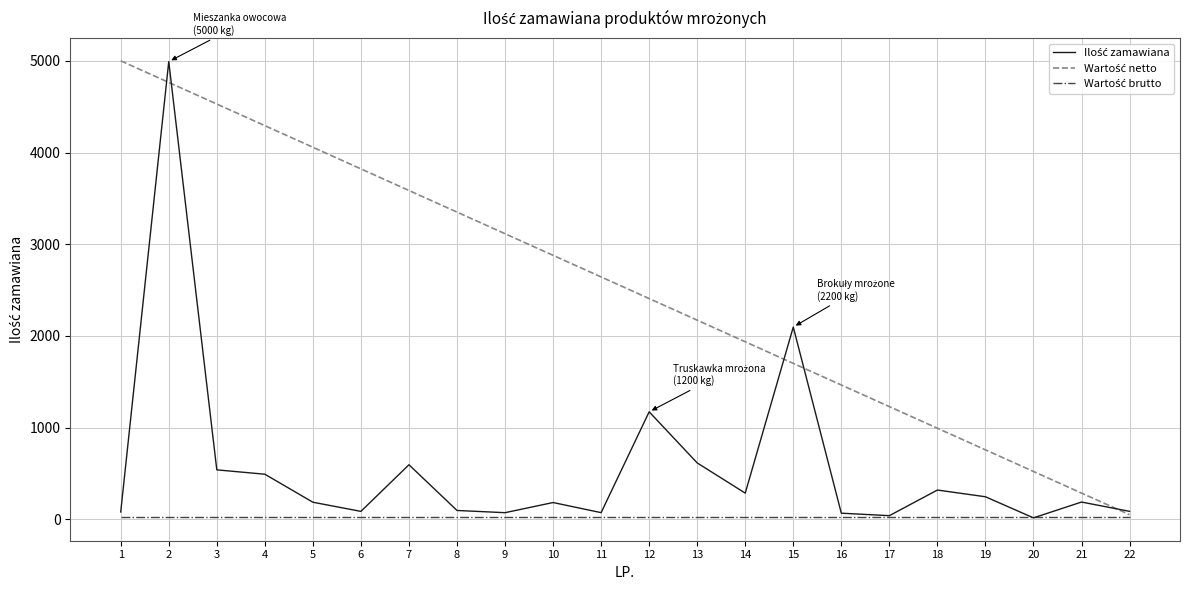

How many lines are shown in the chart?

3